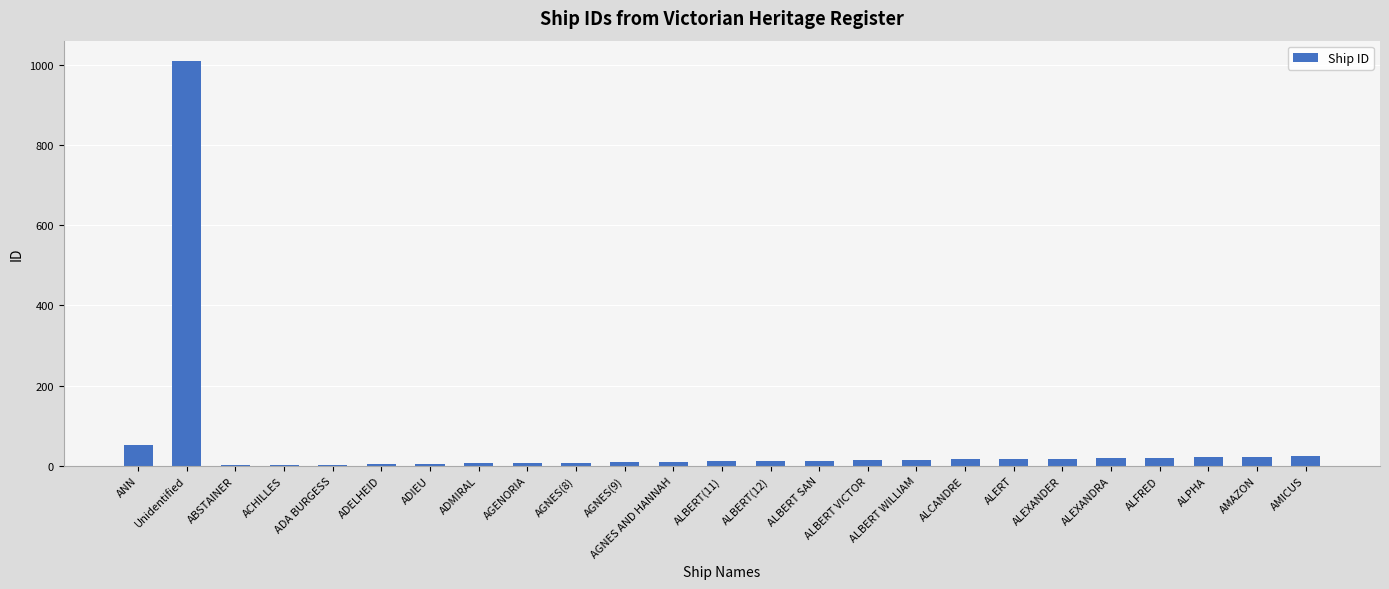

What value does the data have at ANN, to the nearest 100?

100